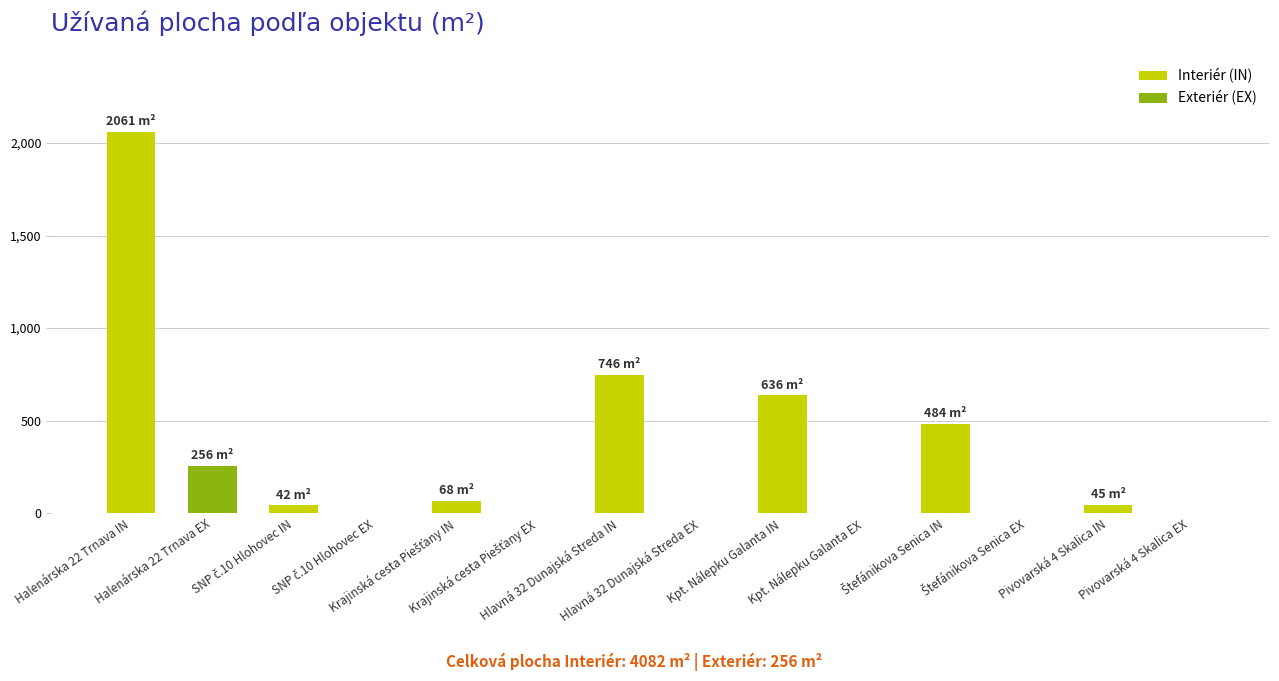

Count the number of data series in this chart.

1